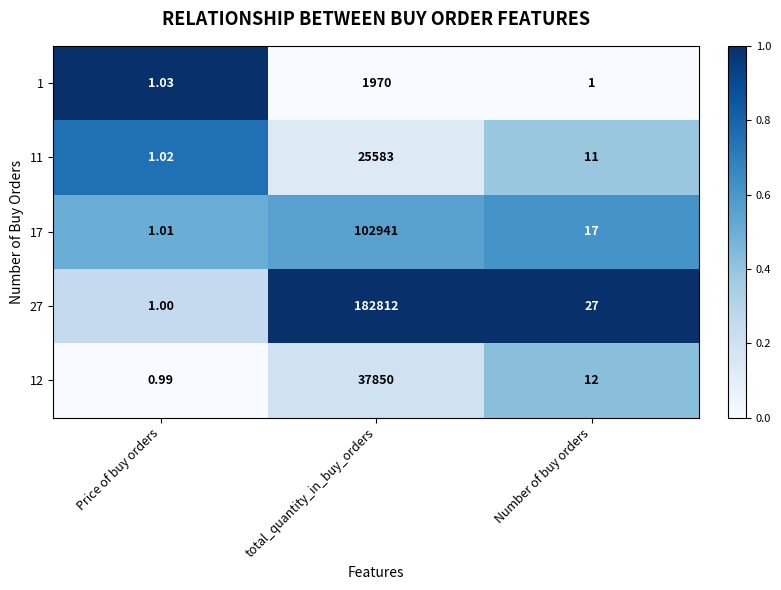

At which label does 12 first exceed 12?

total_quantity_in_buy_orders